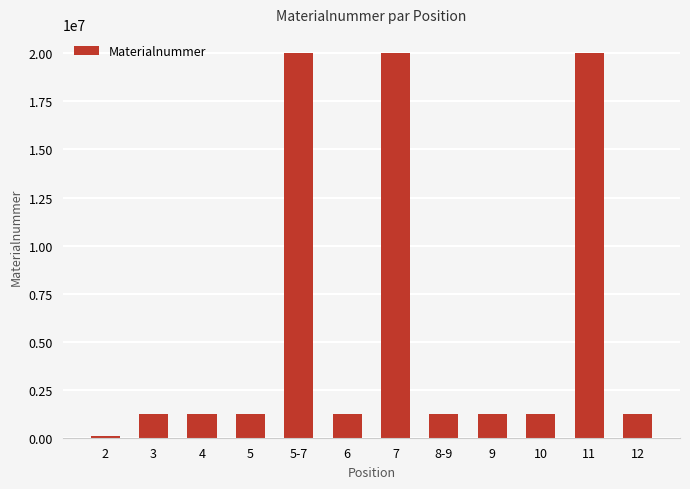

What position from the left is 5-7?

5